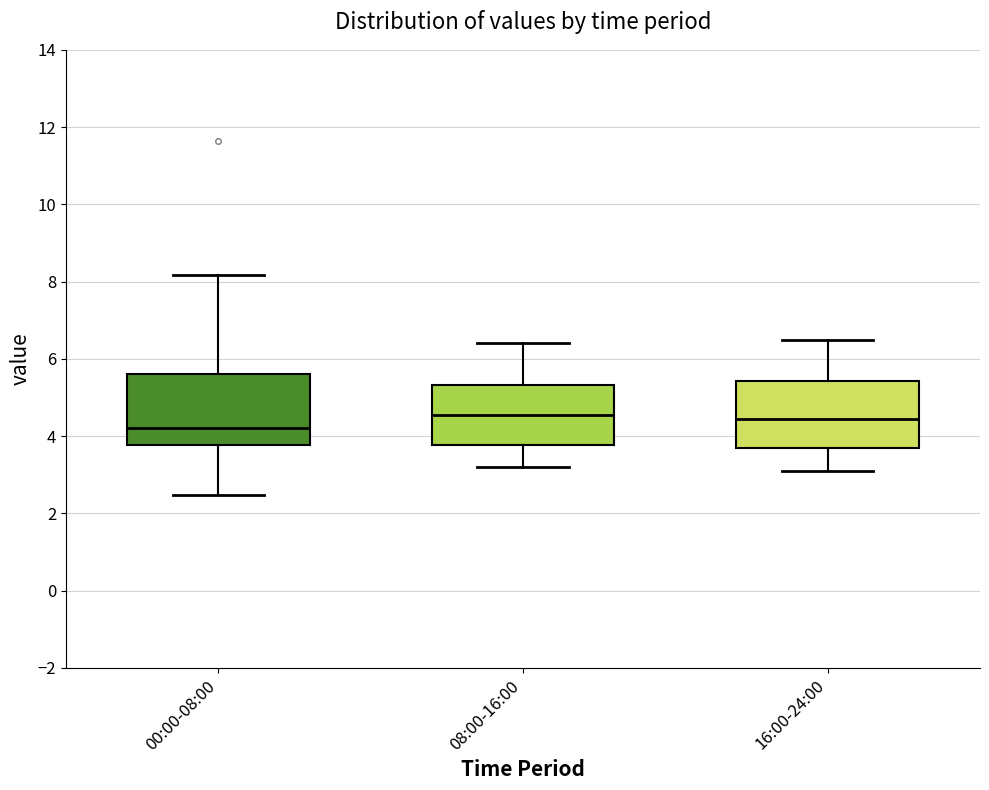

Where is the lower edge of the box for 16:00-24:00 on the y-axis? The values are not printed on the chart, so give them approximately, as read against the axis.

3.8